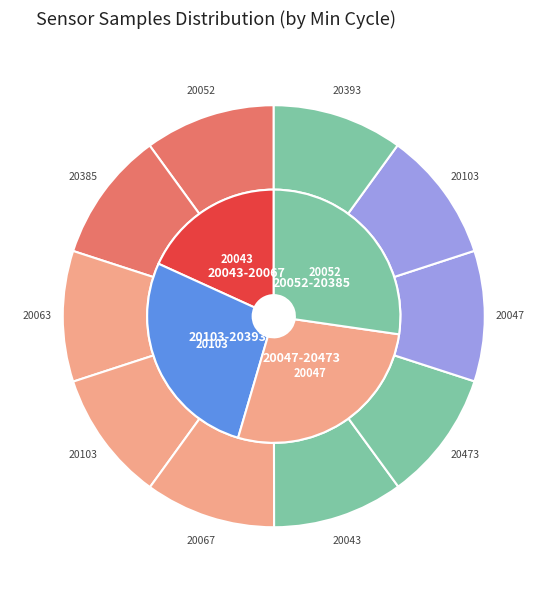

To the nearest percent, what portion does 20063 represent?

10%